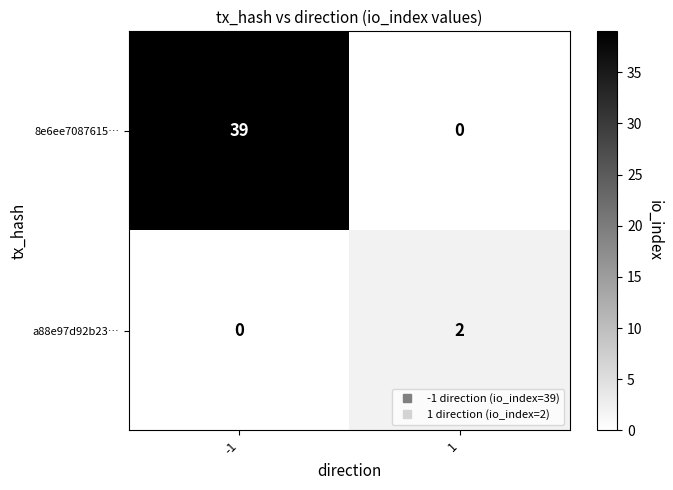

Is it true that a88e97d92b23… equals -1 at -1?

False